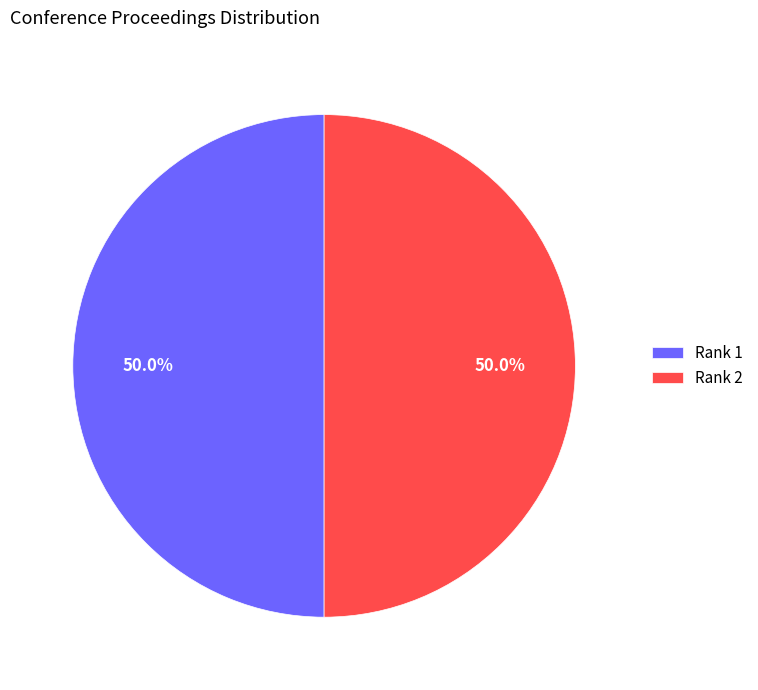

To the nearest percent, what is the average slice percentage?

50%